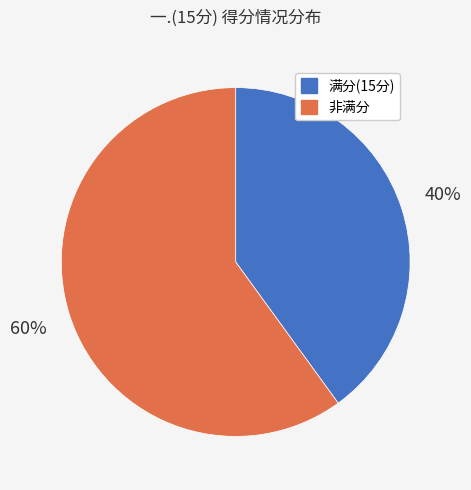

Which slice is the smallest?

满分(15分)